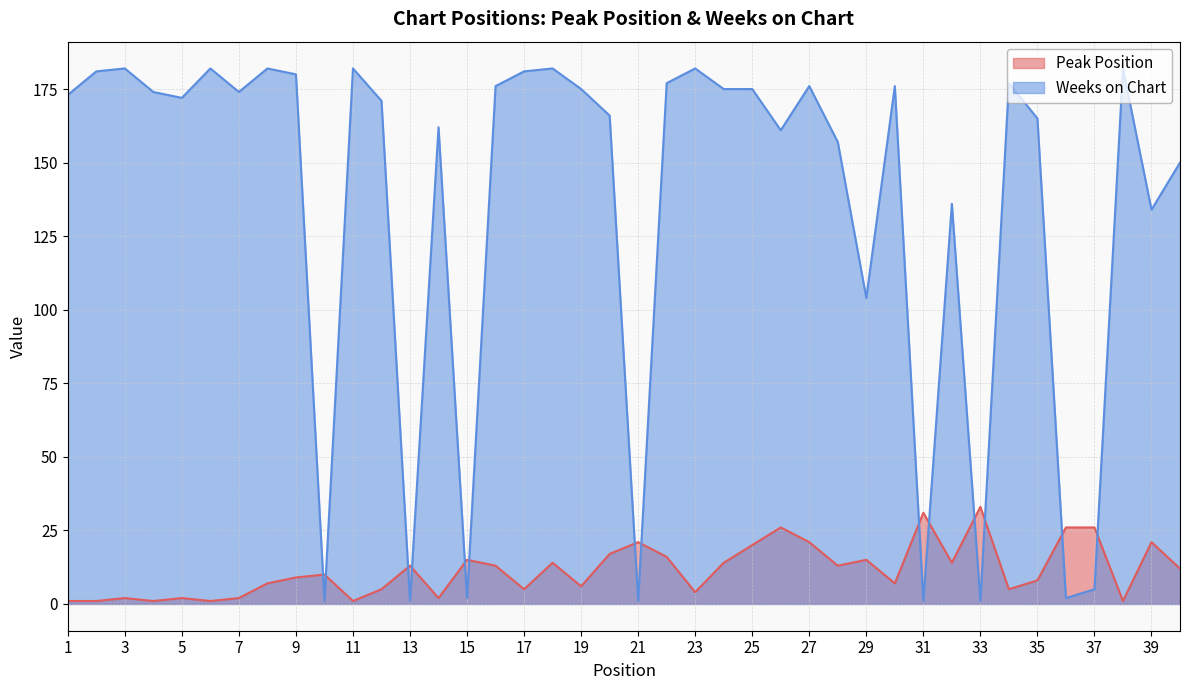

True or false: Weeks on Chart and Peak Position intersect in this chart.

True